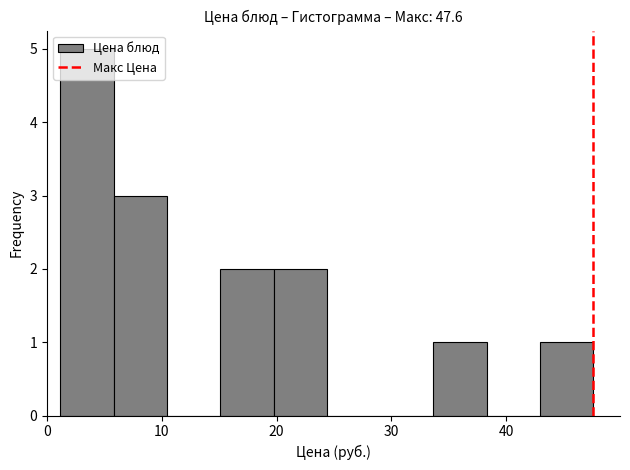

What is the height of the bar covering 43 to 48 on the x-axis? Neither the bar edges nor the heights are printed on the chart, so give them approximately, as read against the axes.

1